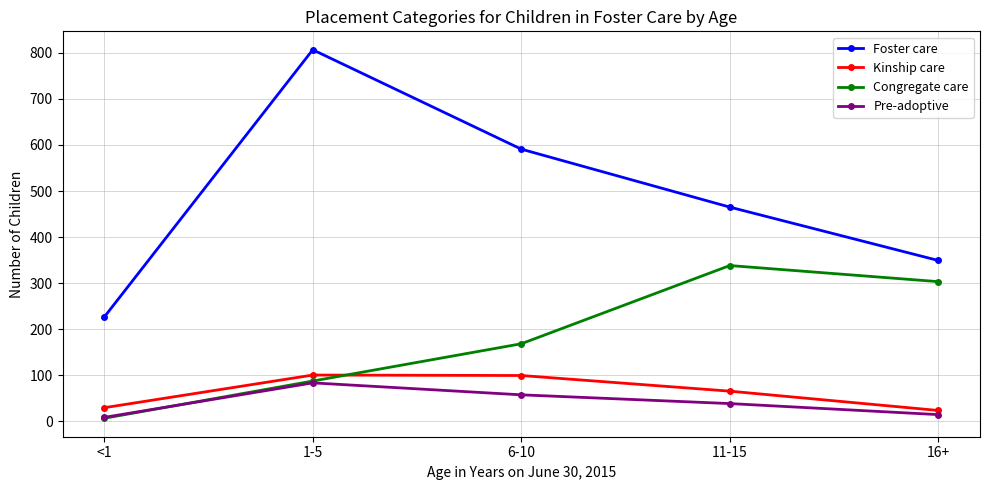

Is the value of Foster care at 16+ greater than the value of Congregate care at 6-10?

Yes